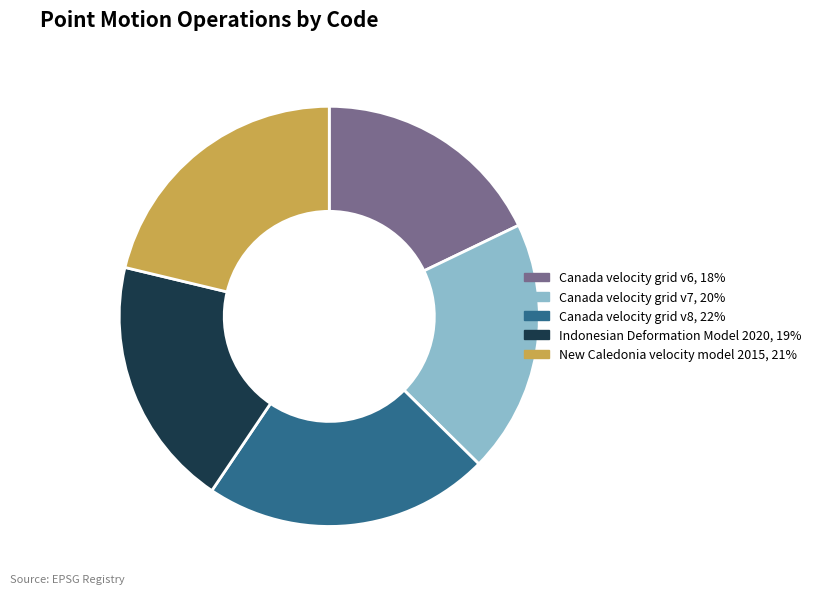

What is the smallest slice in the pie chart?

Canada velocity grid v6